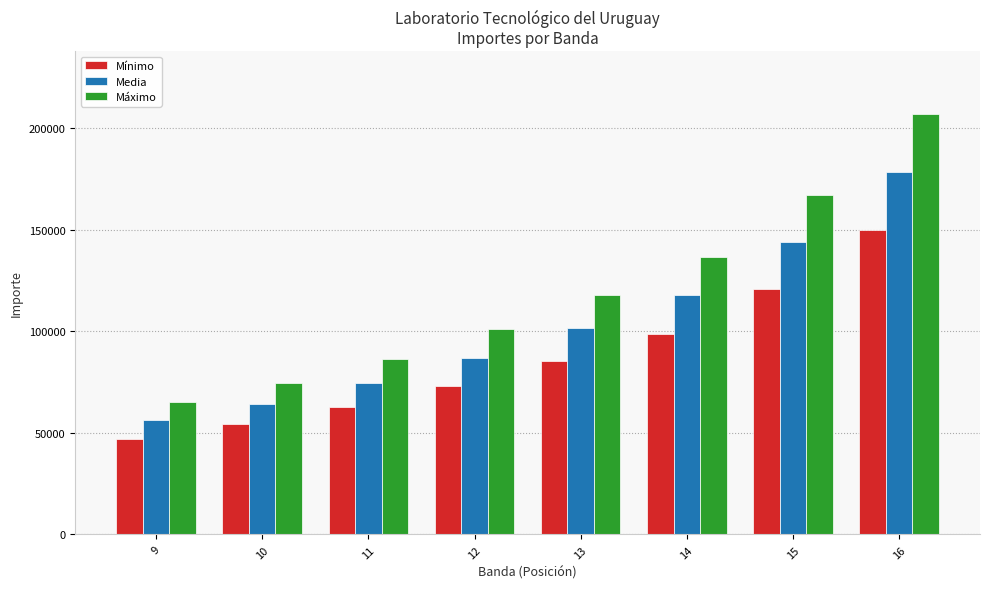

What is the average value of the Mínimo series?

86467